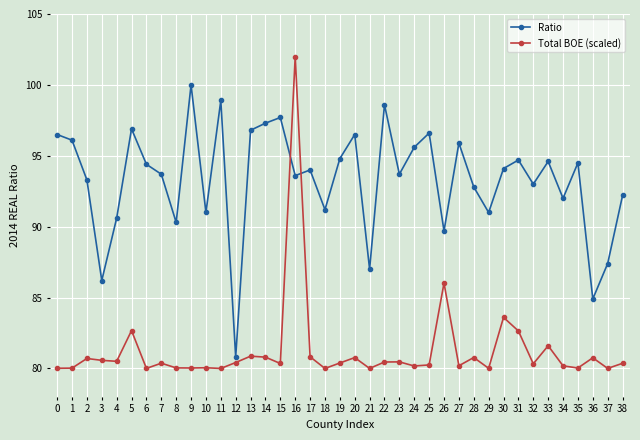

True or false: Ratio and Total BOE (scaled) cross at least once.

True